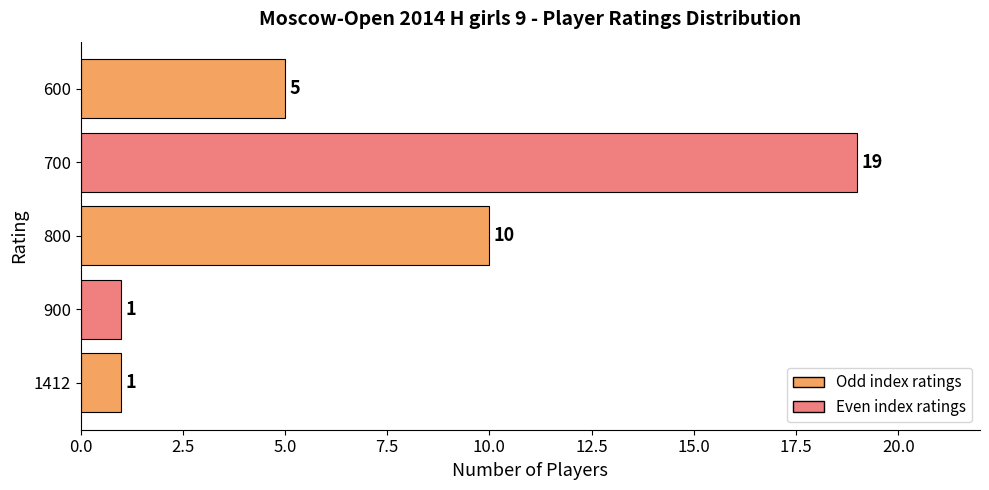

What is the ratio of the value at 600 to the value at 900?

5.0